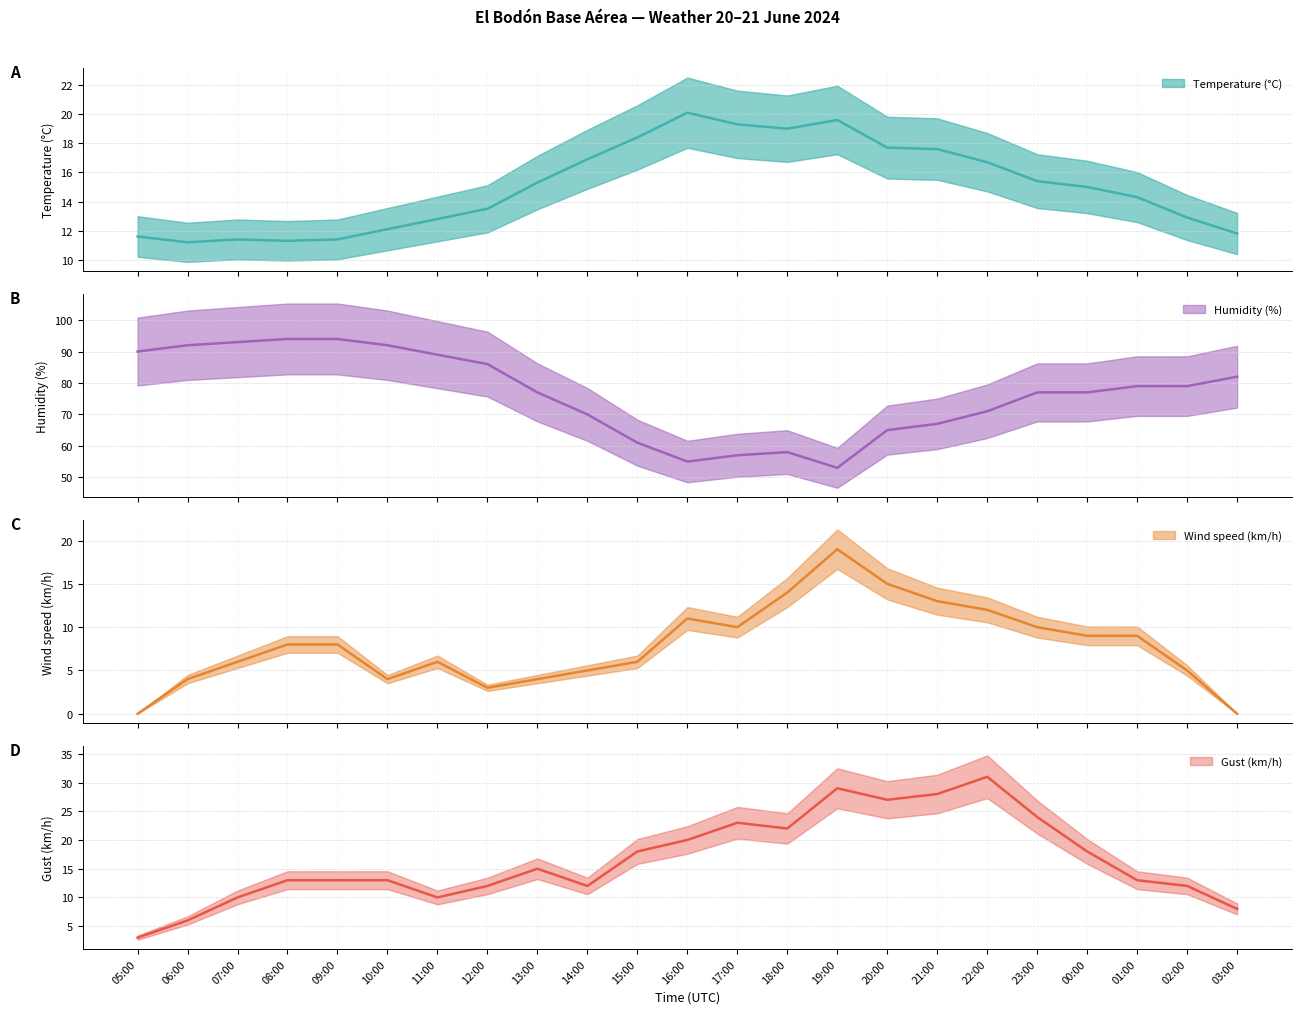

True or false: Temperature (°C) and Humidity (%) cross at least once.

False